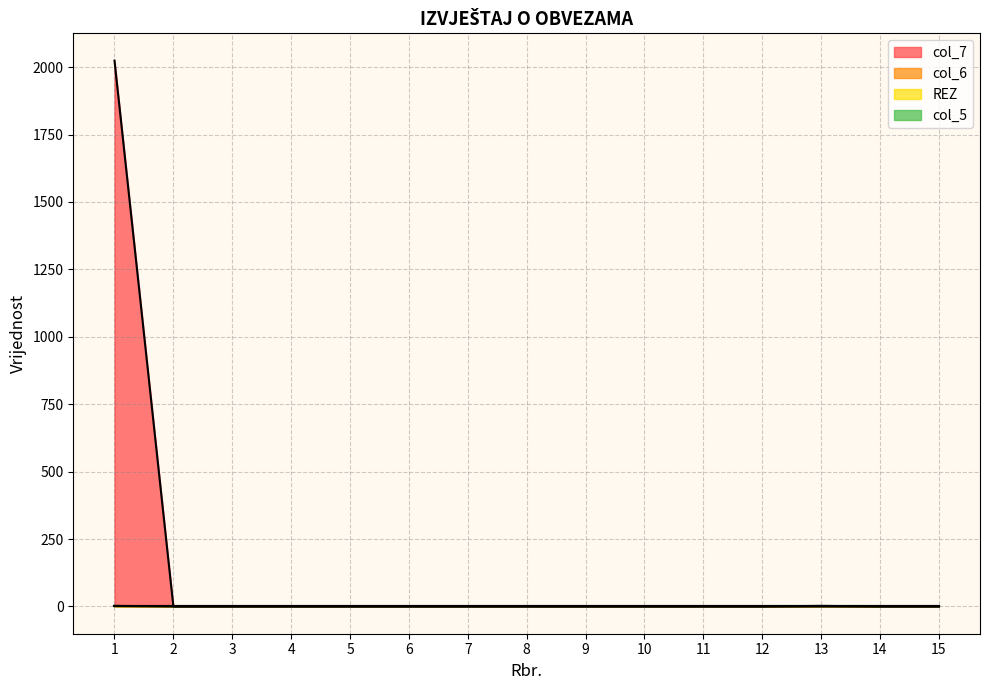

Which has a higher value, 15 or 5?

15